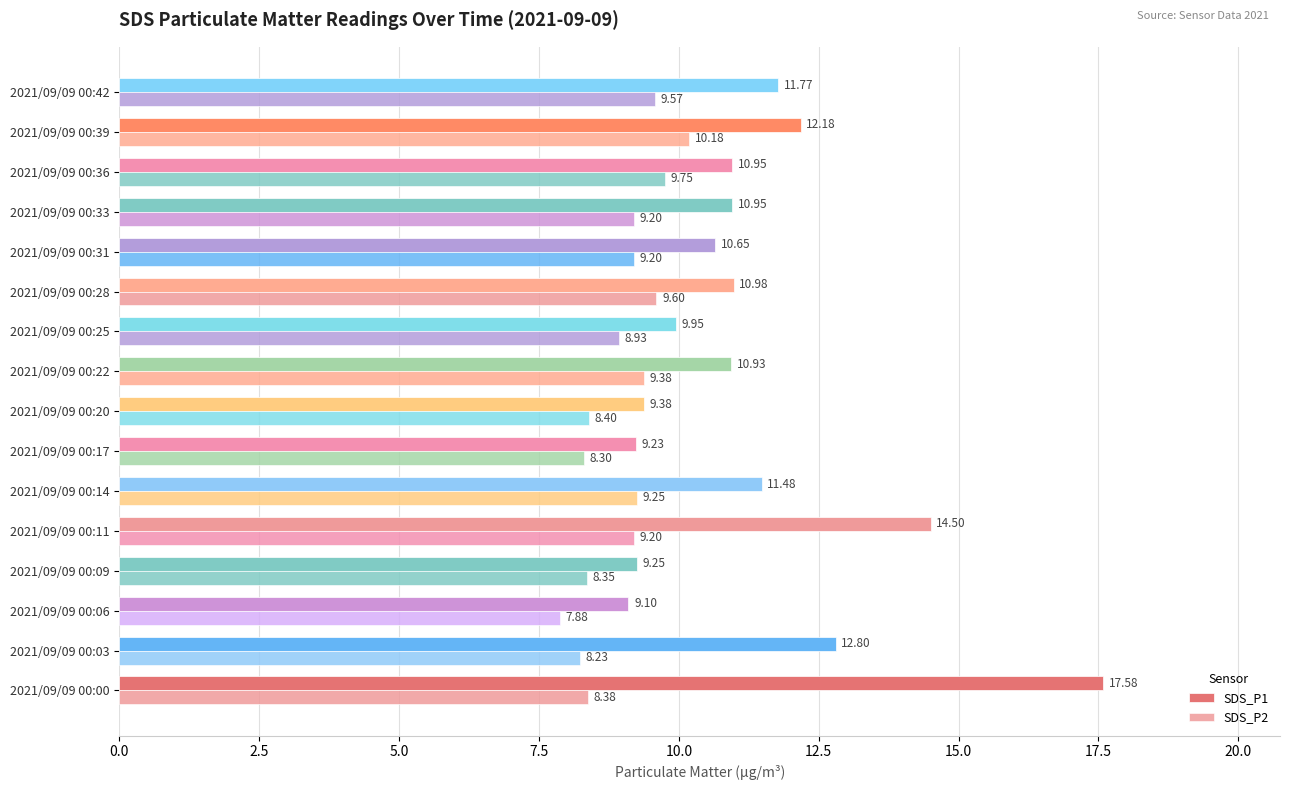

Count the number of categories in the chart.

16